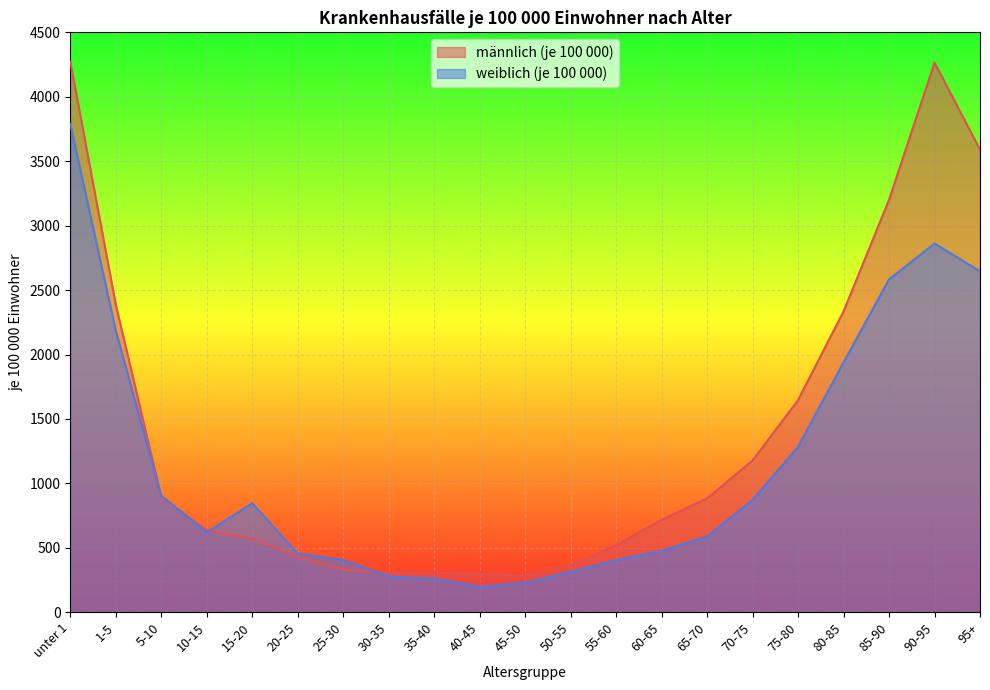

How many categories are shown in the chart?

21